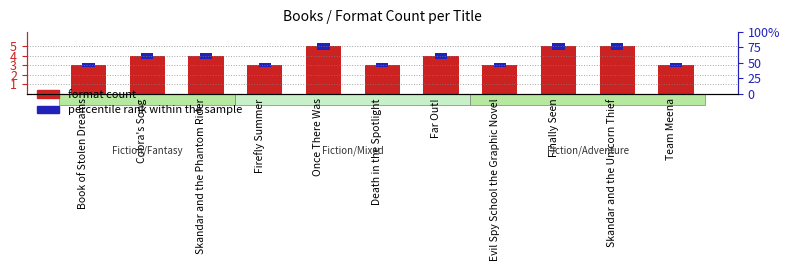

True or false: percentile rank within the sample has a value of 0.6 at Team Meena.

False